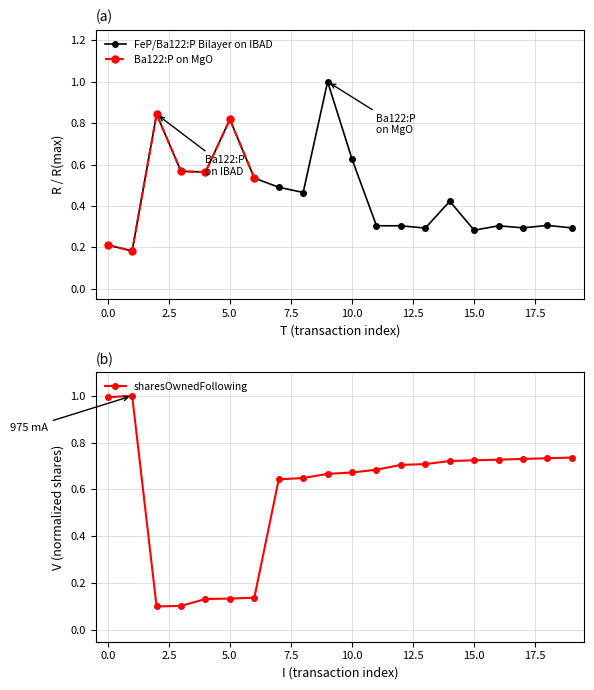

True or false: FeP/Ba122:P Bilayer on IBAD has more than 2 interior local peaks.

True